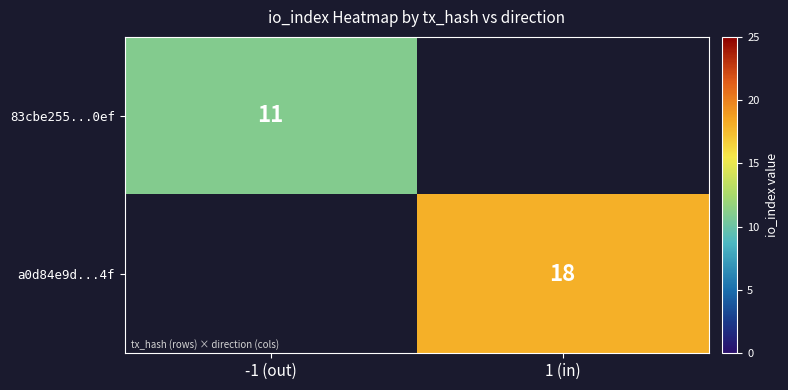

Is it true that a0d84e9d...4f equals 9 at 1 (in)?

False